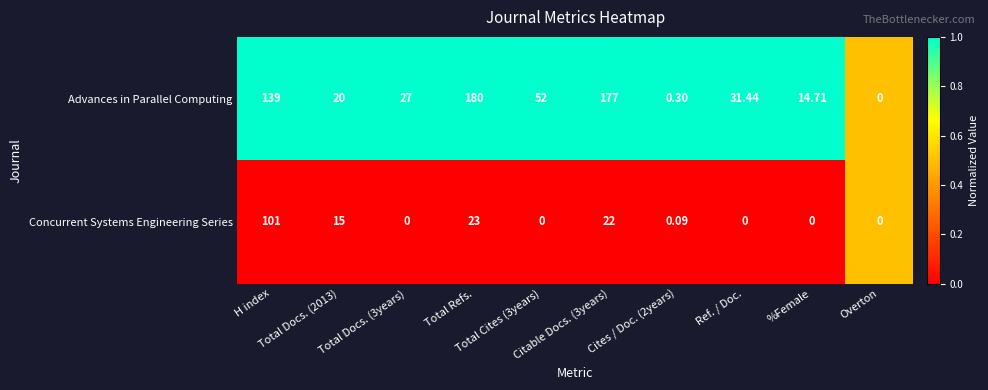

Which series has the largest total across all categories?

Advances in Parallel Computing